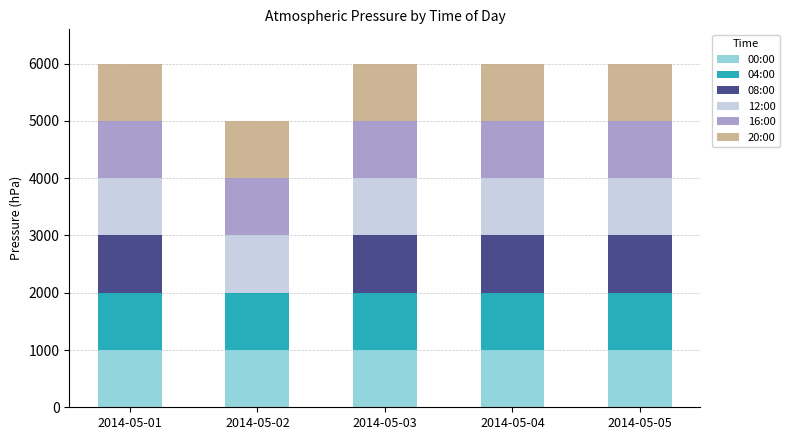

At which category is the sum across all series the highest?

2014-05-01